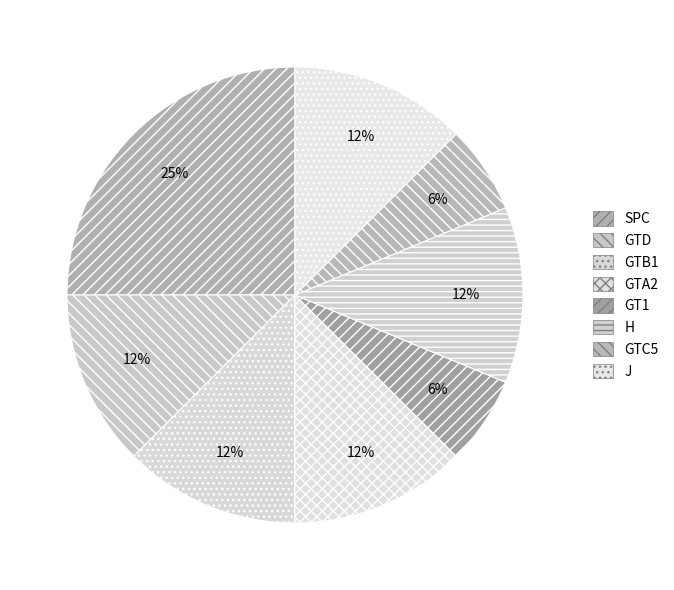

How much of the chart is everything except H?

87.5%